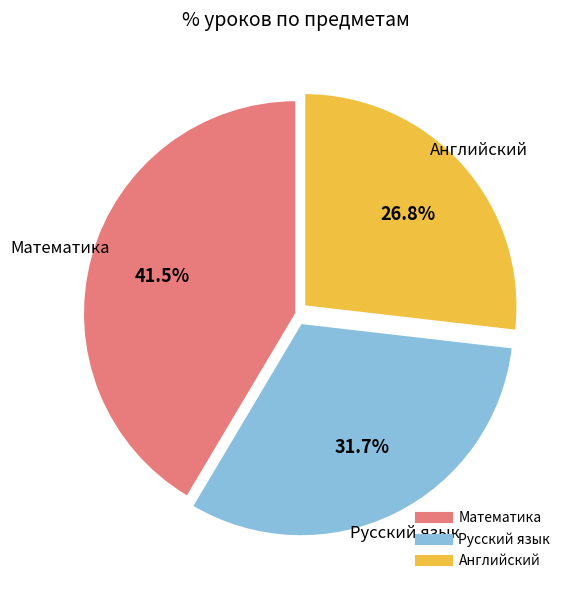

Does any single category account for the majority?

No